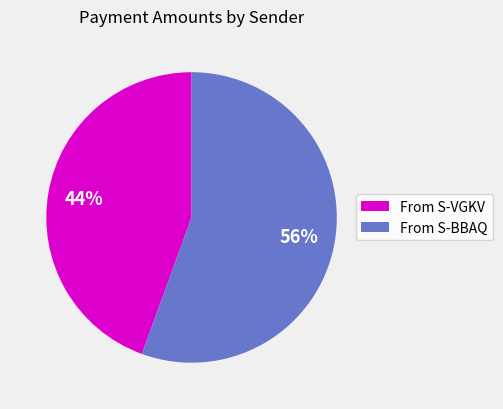

Is there any slice that represents more than half of the pie?

Yes